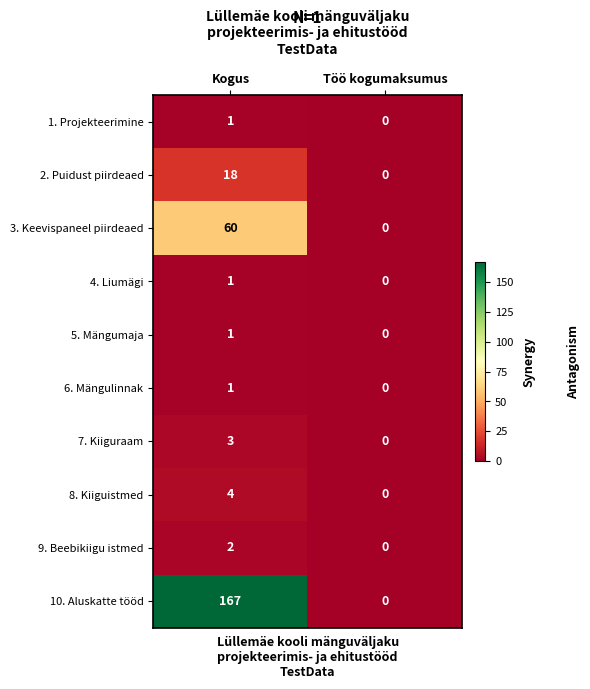

Which series has the widest spread of values?

10. Aluskatte tööd